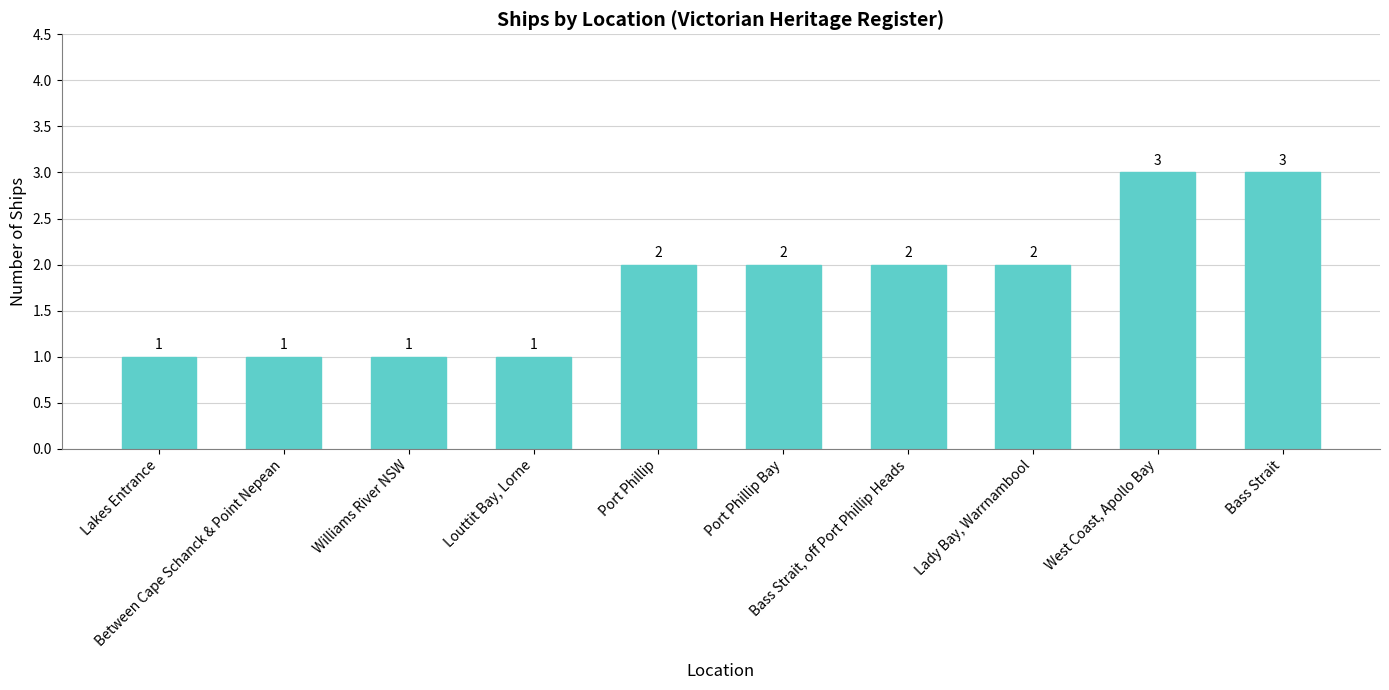

What is the value of the 4th bar from the left?

1